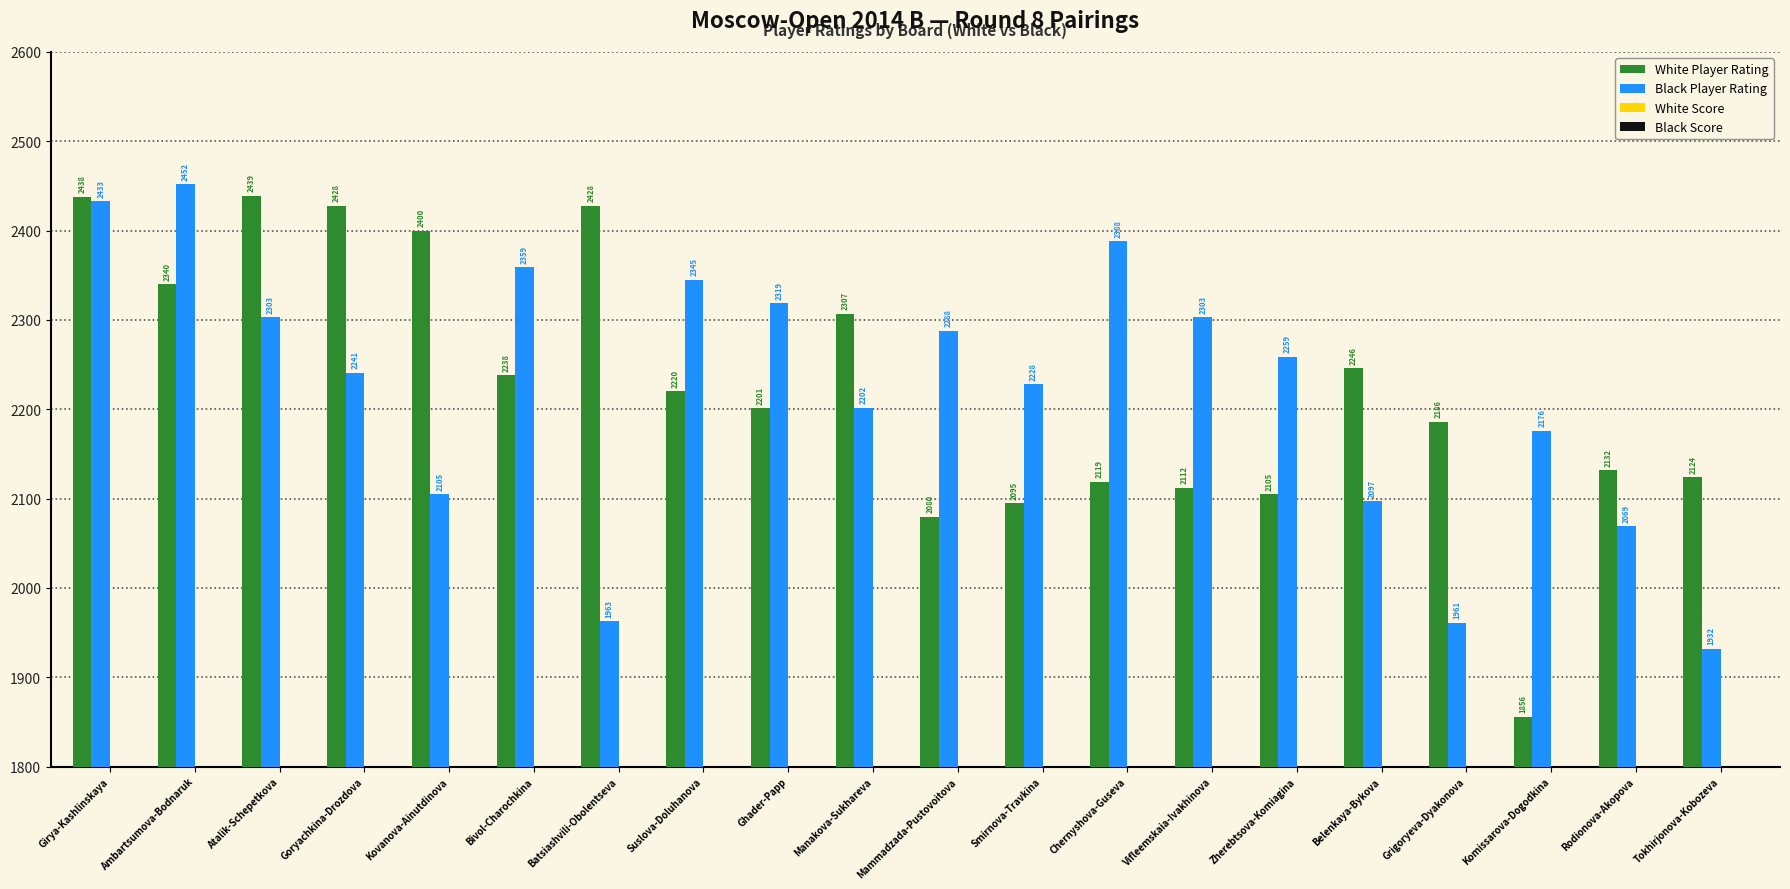

How many bars are there in each group?

4